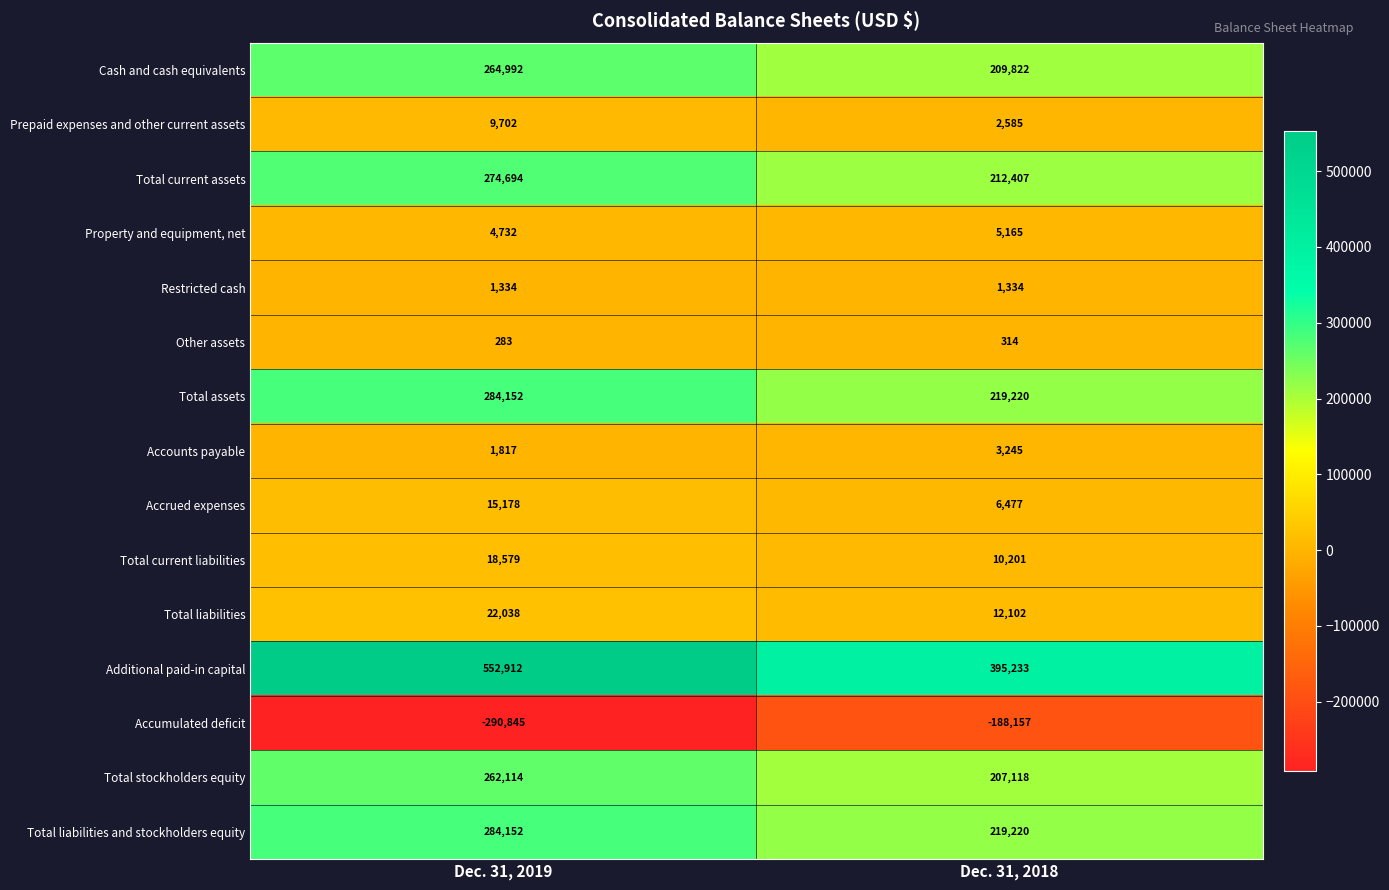

Which series changed the most between Dec. 31, 2019 and Dec. 31, 2018?

Additional paid-in capital